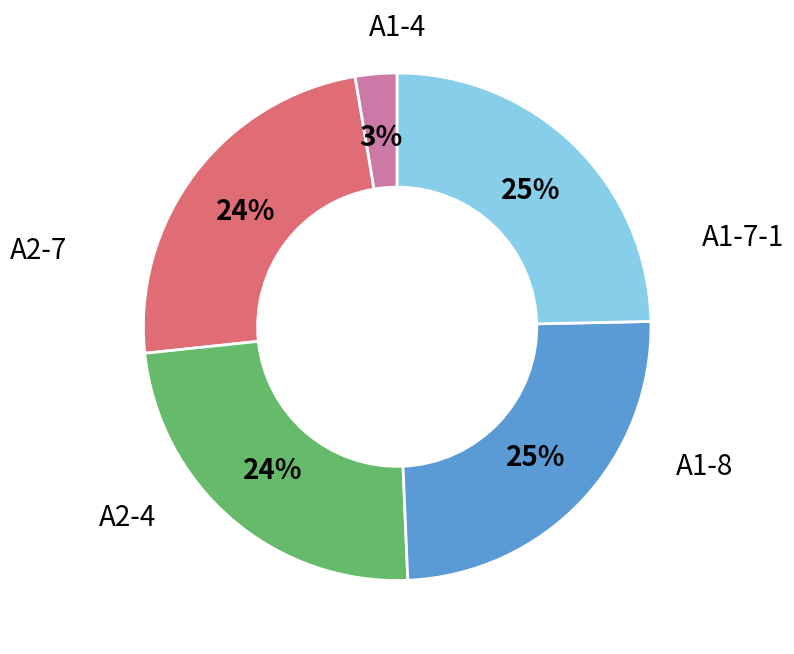

To the nearest percent, what is the difference between the largest and smallest slice percentages?

22%